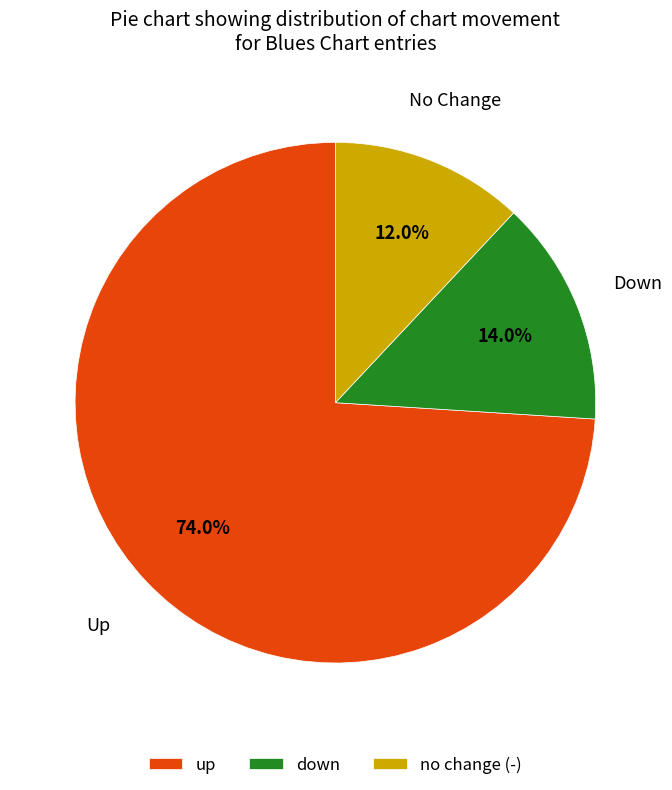

Which category has the biggest portion of the pie?

up